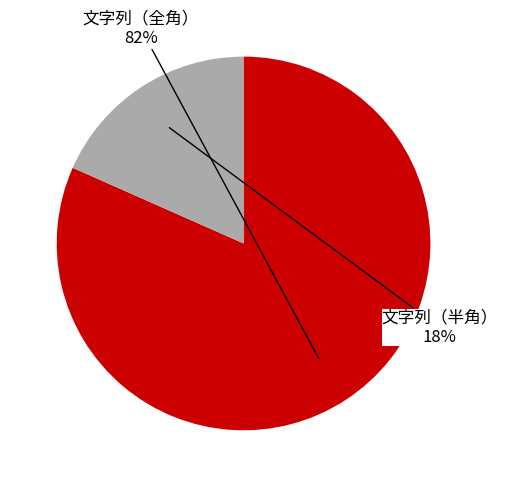

Is there a majority slice in this chart?

Yes